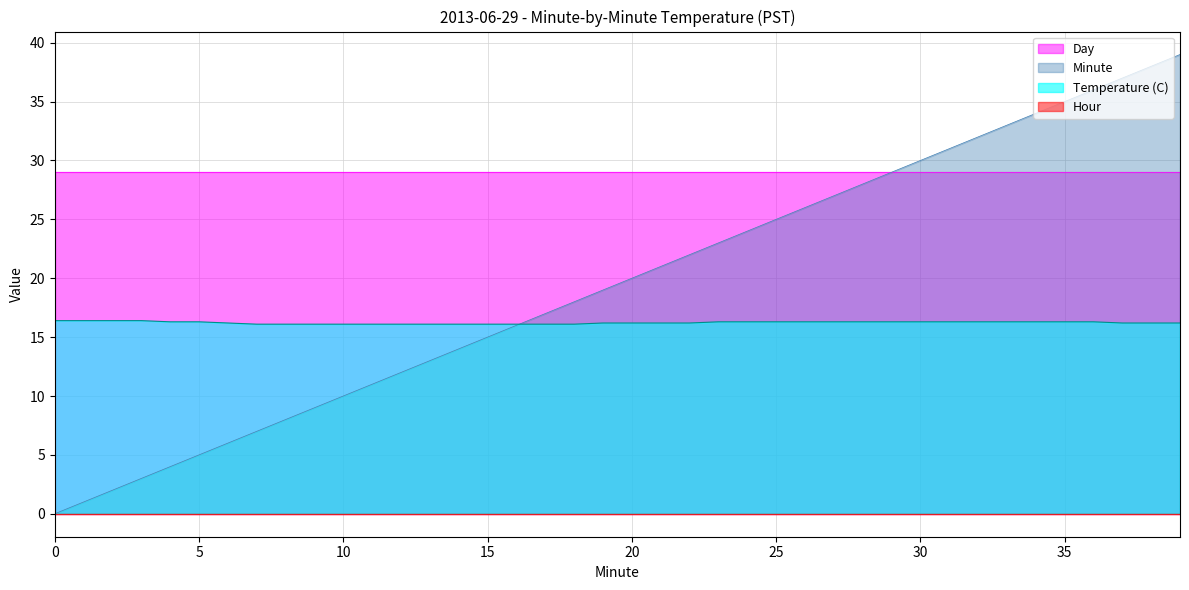

What is the greatest value displayed?

39.0